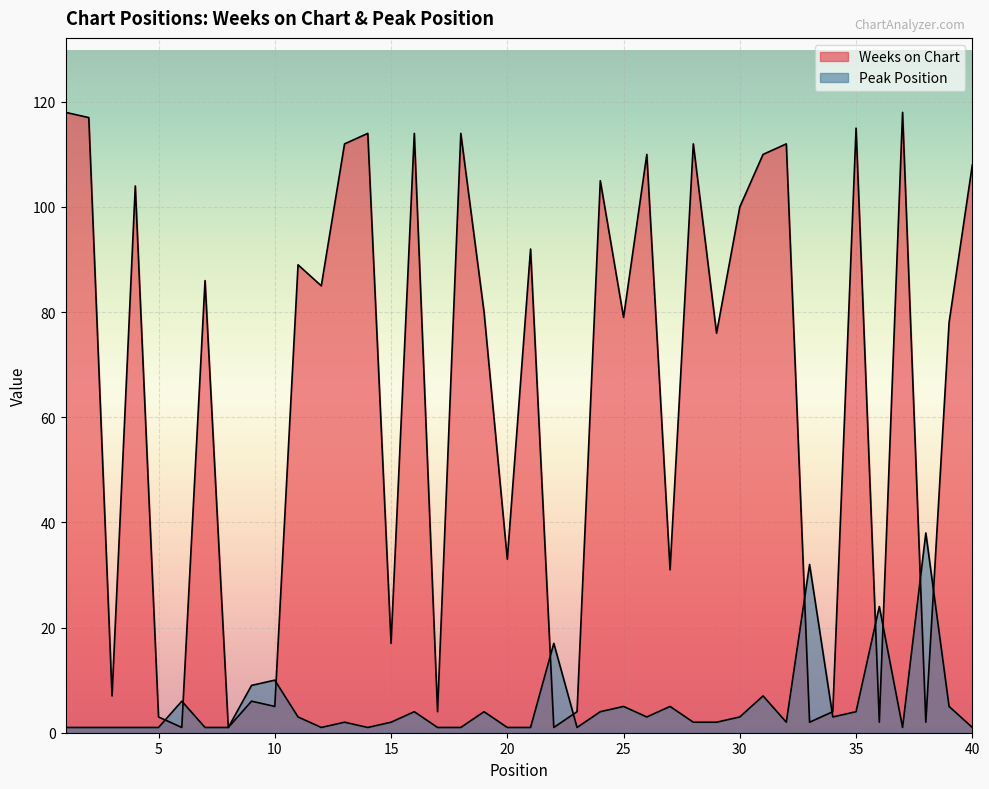

Does the chart display data point markers on the line(s)?

No